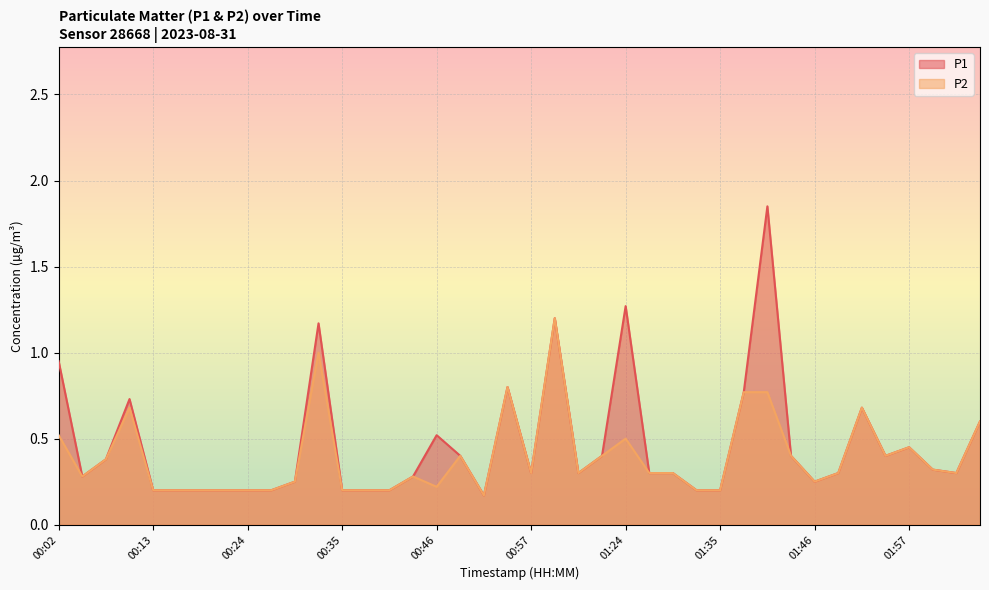

Reading right to left, extract all data points from this chart.

P1: 0.6	0.3	0.3	0.5	0.4	0.7	0.3	0.2	0.4	1.9	0.8	0.2	0.2	0.3	0.3	1.3	0.4	0.3	1.2	0.3	0.8	0.2	0.4	0.5	0.3	0.2	0.2	0.2	1.2	0.2	0.2	0.2	0.2	0.2	0.2	0.2	0.7	0.4	0.3	0.9
P2: 0.6	0.3	0.3	0.5	0.4	0.7	0.3	0.2	0.4	0.8	0.8	0.2	0.2	0.3	0.3	0.5	0.4	0.3	1.2	0.3	0.8	0.2	0.4	0.2	0.3	0.2	0.2	0.2	1.0	0.2	0.2	0.2	0.2	0.2	0.2	0.2	0.7	0.4	0.3	0.5